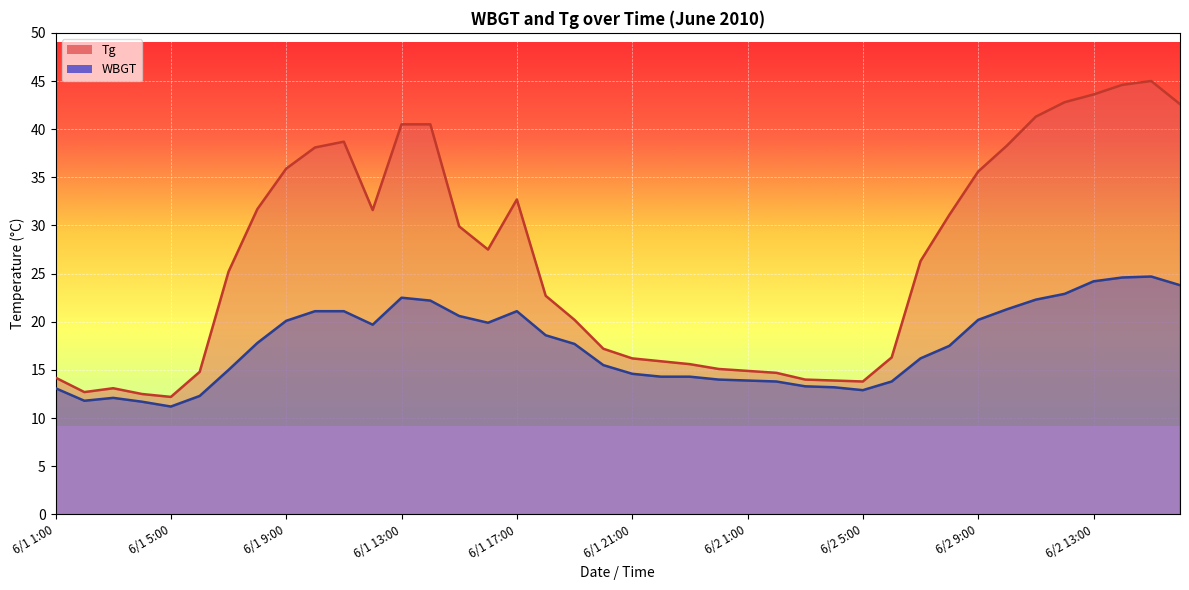

Is the value of Tg at 6/1 22:00 greater than the value of WBGT at 6/1 8:00?

No